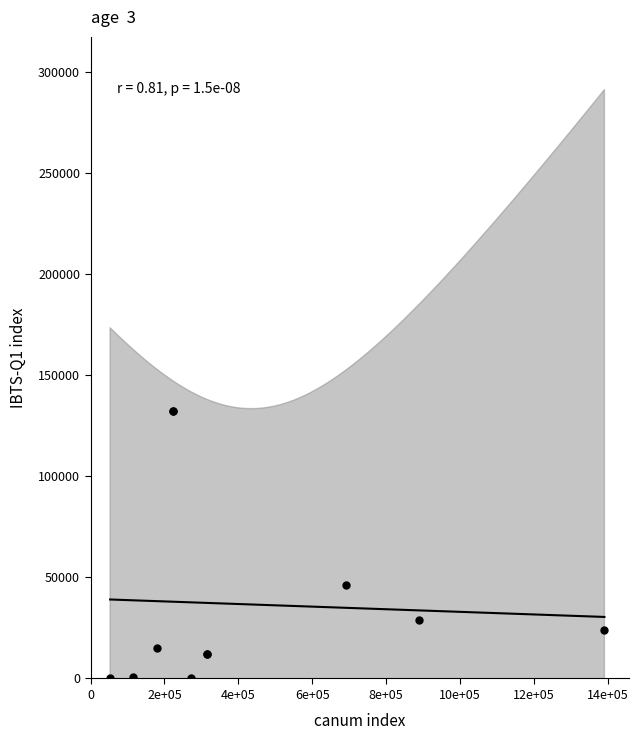

What Y value in the scatter plot is closest to 66000?

46380.0